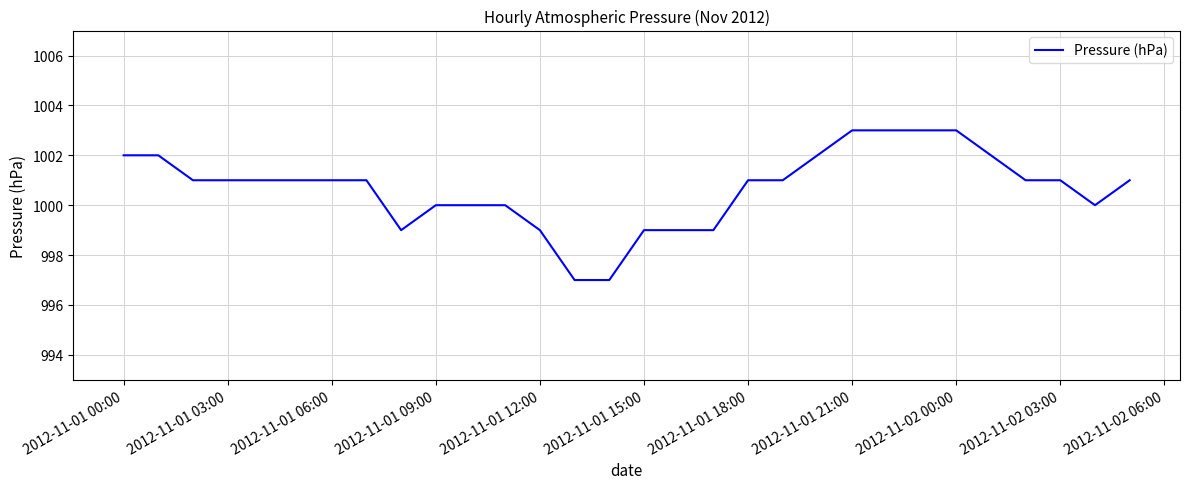

What is the greatest value displayed?

1003